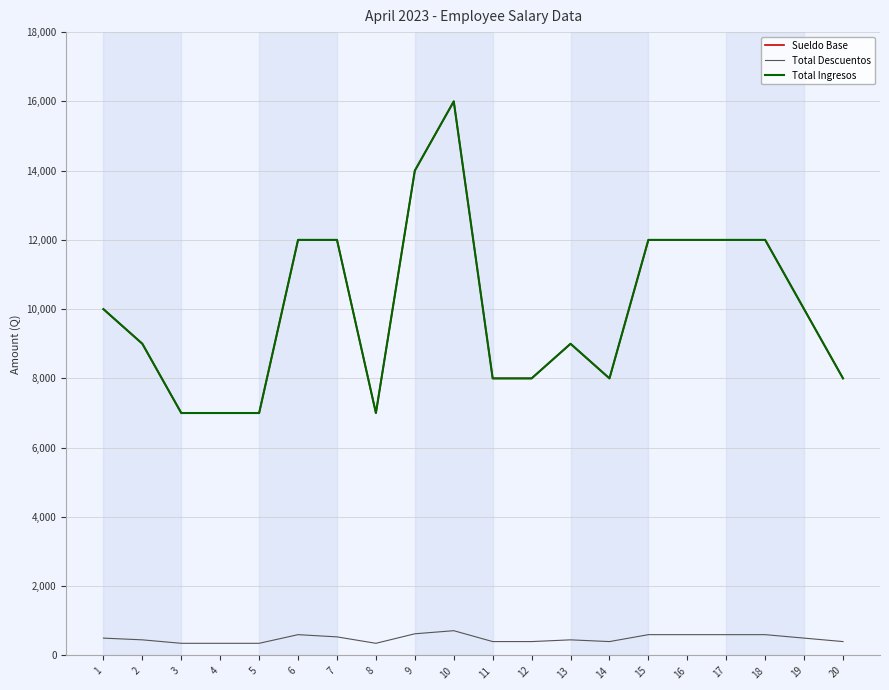

Does the chart display data point markers on the line(s)?

No